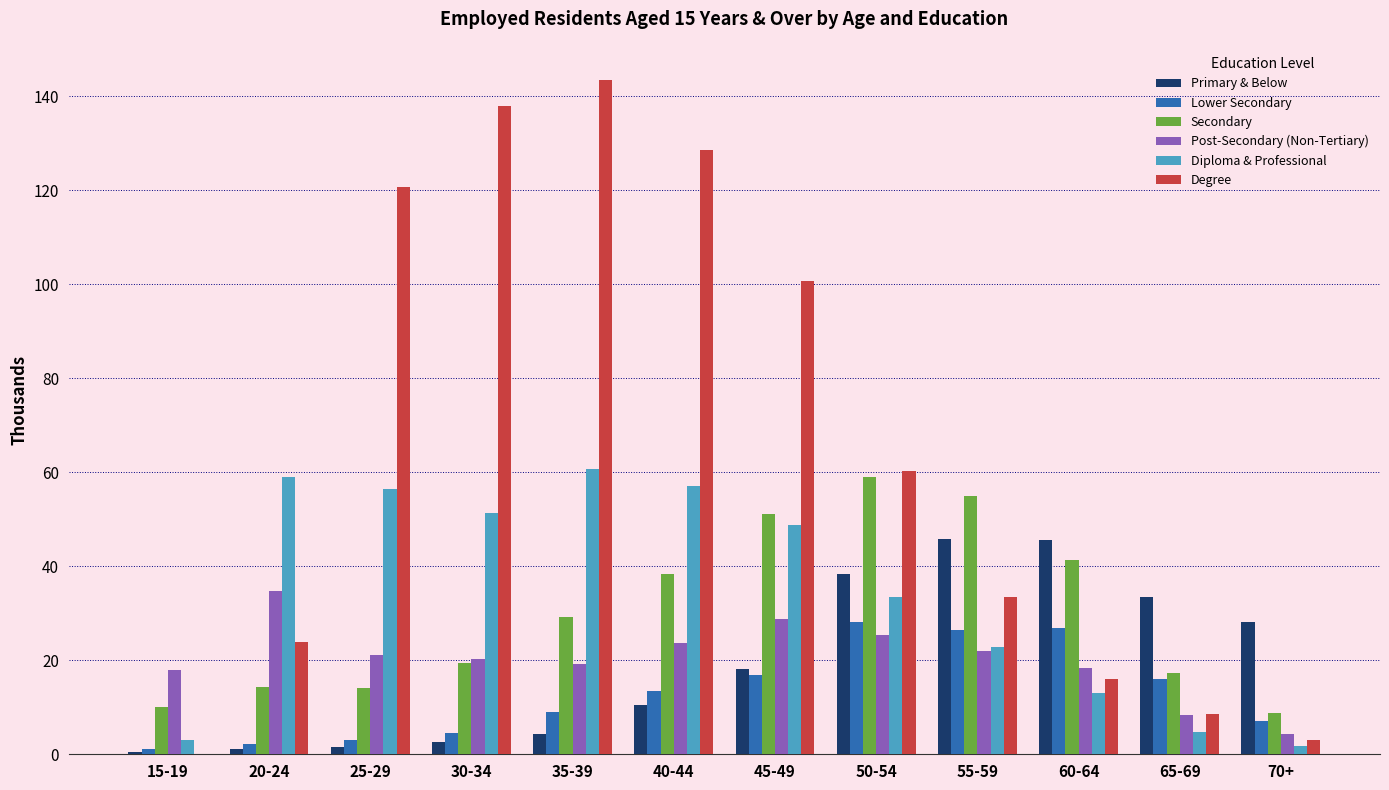

What is the approximate value of Secondary at 45-49?

51.0